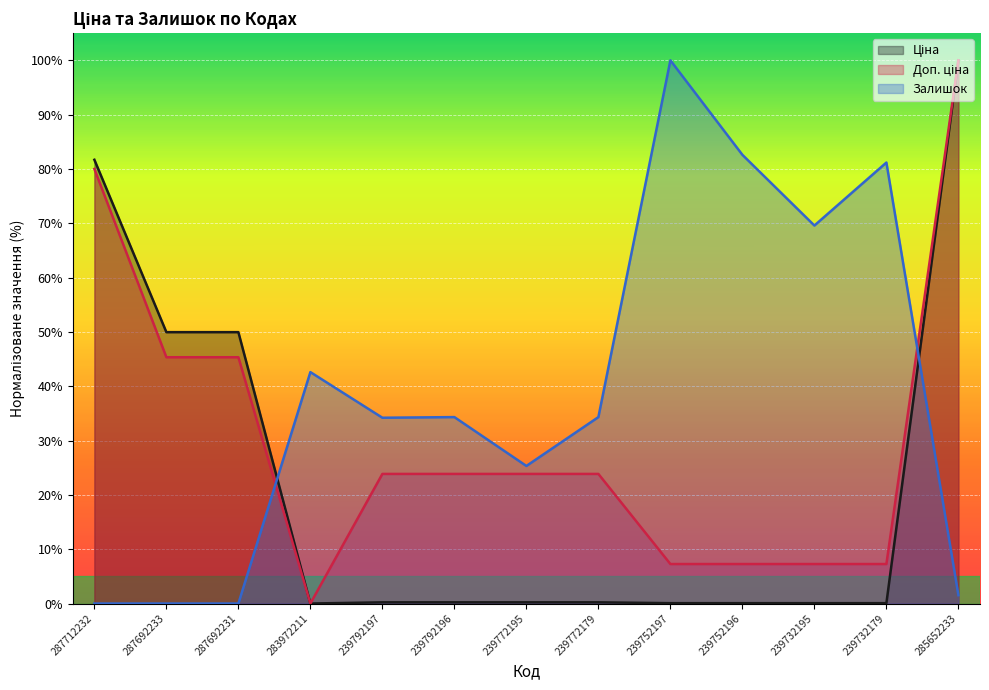

Rank the series by their average value, from lowest to highest.

Ціна, Доп. ціна, Залишок